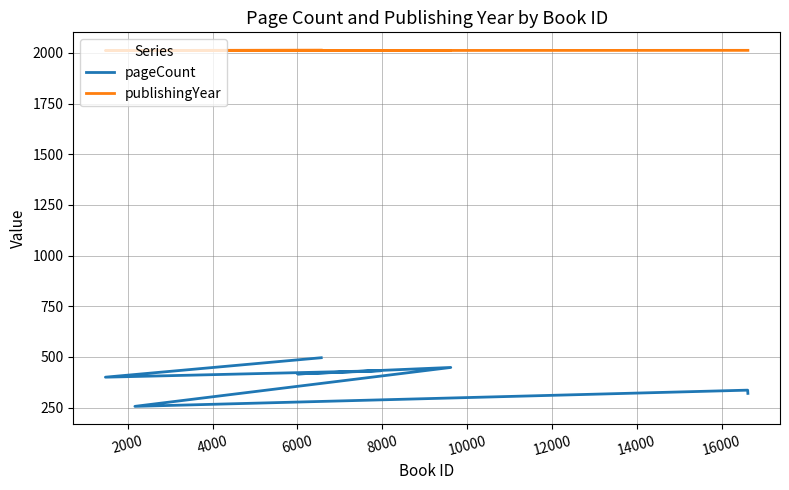

Between 8000 and 12000, which series saw the biggest shift?

pageCount